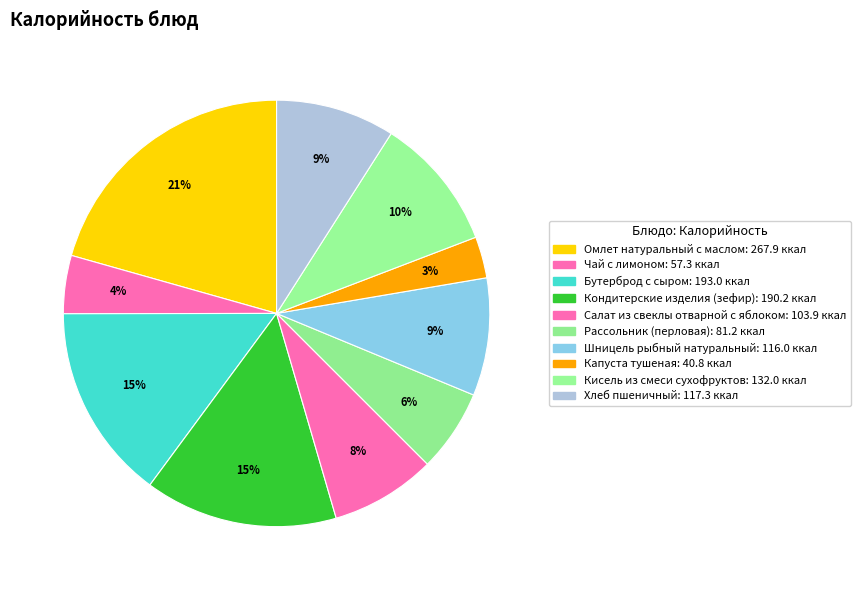

Is it true that Капуста тушеная is 3% of the pie?

True